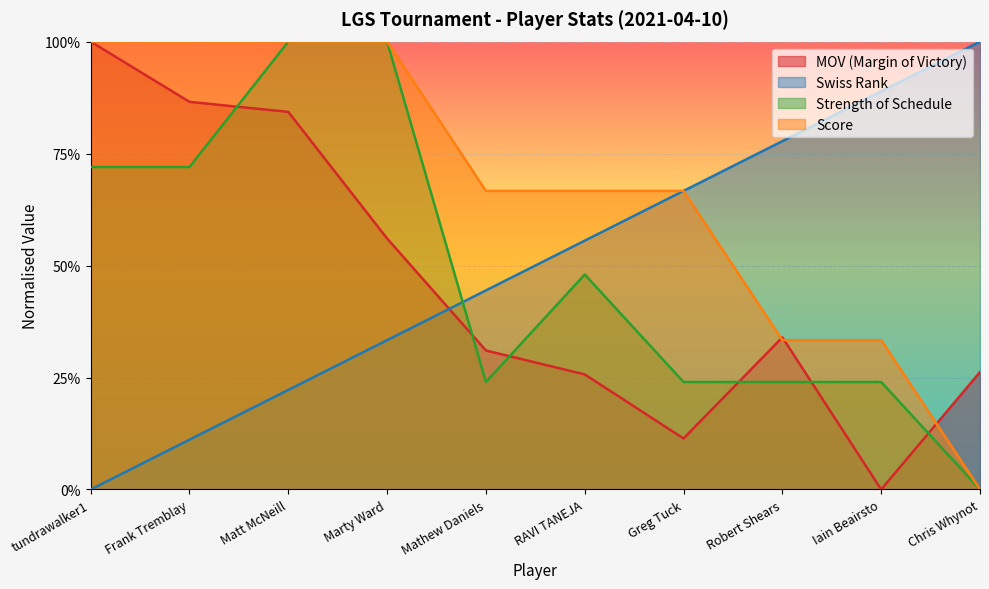

Rank the series at Frank Tremblay from highest to lowest value.

Score, MOV (Margin of Victory), Strength of Schedule, Swiss Rank